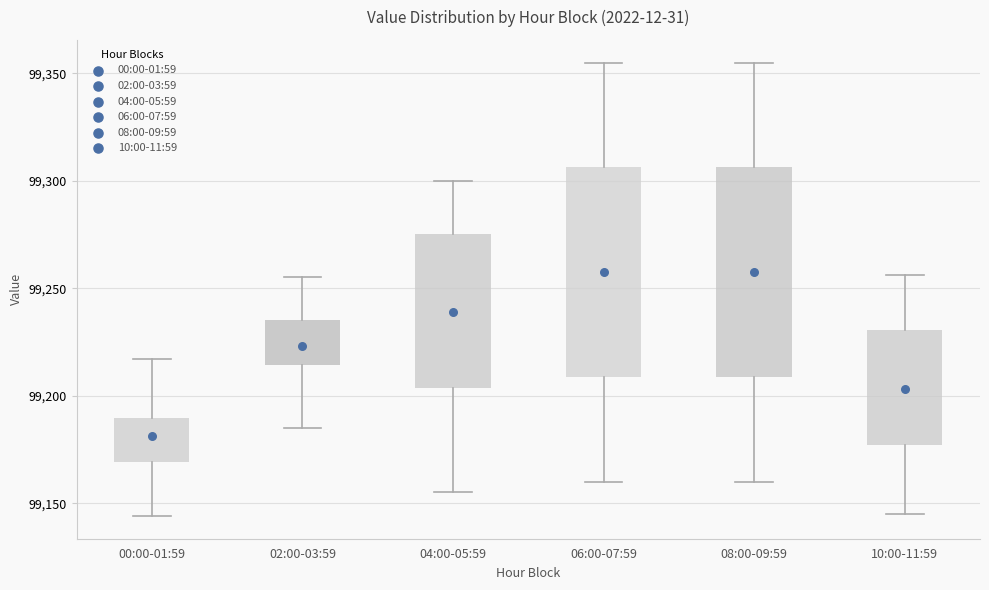

Reading left to right, transcribe this box plot: for each box, give where its median line is, the range the box spans, and where its two whiskers end, as read against the y-axis. The values are not printed on the chart, so give them approximately, as read against the axis.

00:00-01:59: median 99180, box 99170 to 99190, whiskers 99145 to 99215
02:00-03:59: median 99225, box 99215 to 99235, whiskers 99185 to 99255
04:00-05:59: median 99250, box 99205 to 99275, whiskers 99155 to 99300
06:00-07:59: median 99260, box 99210 to 99305, whiskers 99160 to 99355
08:00-09:59: median 99260, box 99210 to 99305, whiskers 99160 to 99355
10:00-11:59: median 99205, box 99175 to 99230, whiskers 99145 to 99255